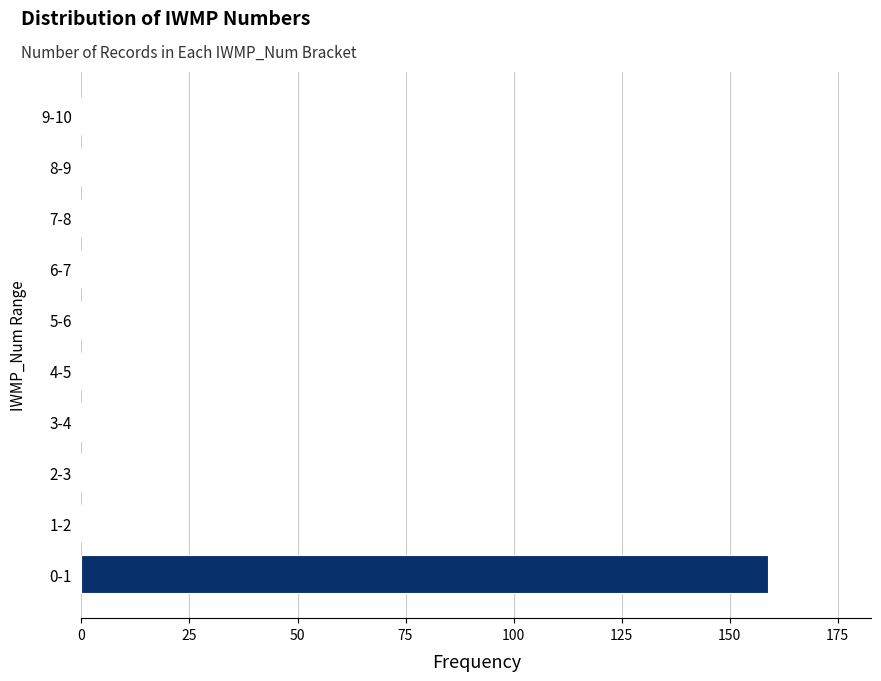

Reading top to bottom, list all the values displayed in this chart.

9-10=0	8-9=0	7-8=0	6-7=0	5-6=0	4-5=0	3-4=0	2-3=0	1-2=0	0-1=159